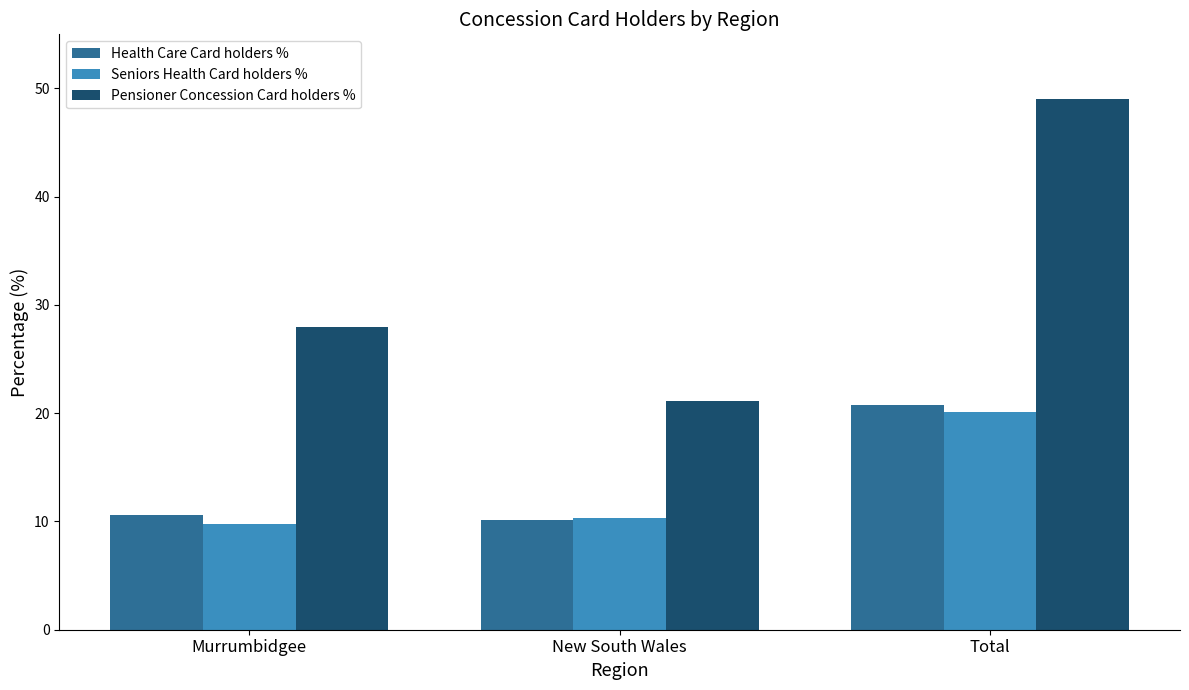

Are the bars horizontal?

No